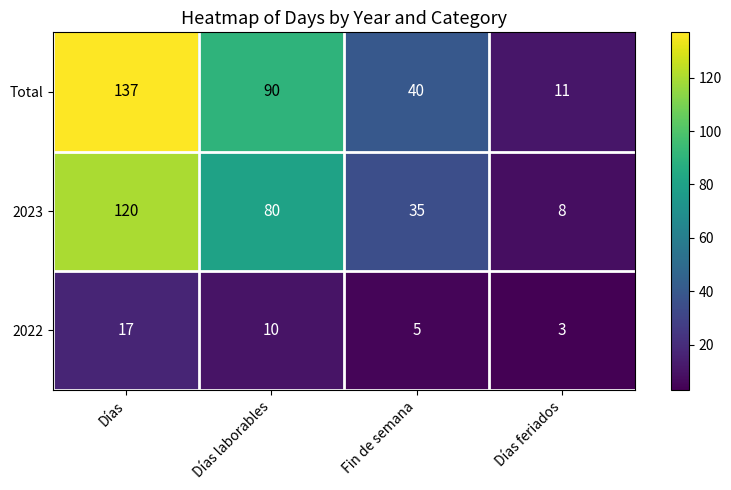

Reading left to right, transcribe all the data shown in this chart.

Total: Días=137	Días laborables=90	Fin de semana=40	Días feriados=11
2023: Días=120	Días laborables=80	Fin de semana=35	Días feriados=8
2022: Días=17	Días laborables=10	Fin de semana=5	Días feriados=3